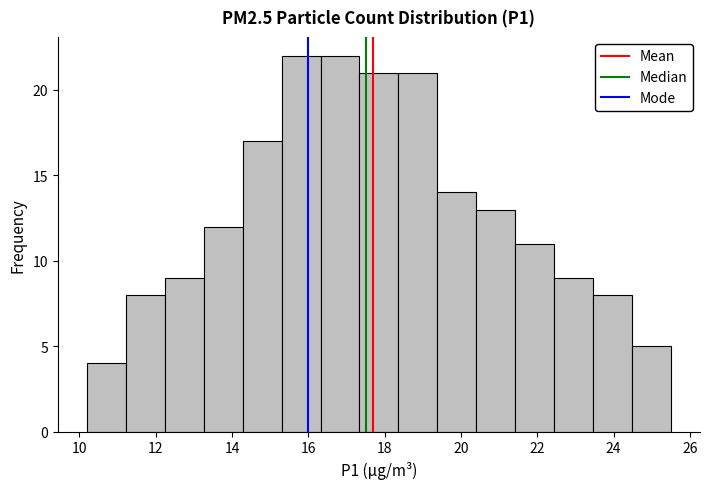

How tall is the bar that spans 14.28 to 15.30 on the x-axis? Neither the bar edges nor the heights are printed on the chart, so give them approximately, as read against the axes.

17